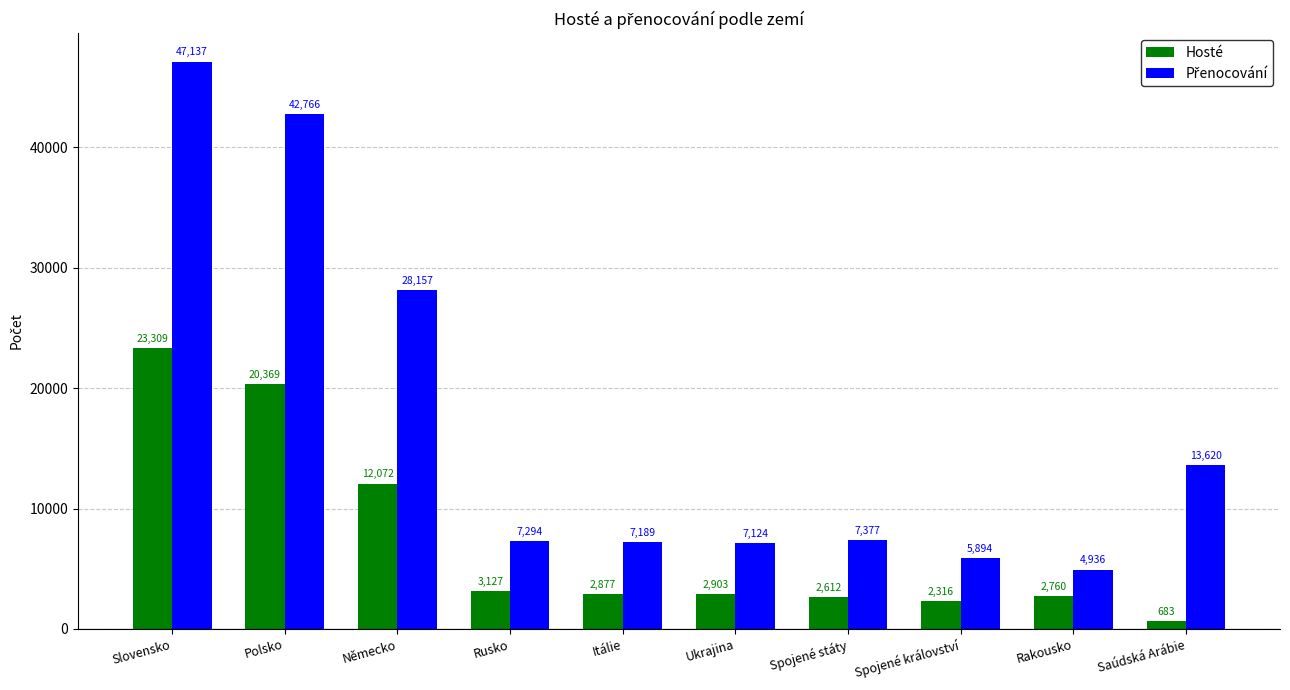

The value of Hosté at Německo is 18390. True or false?

False